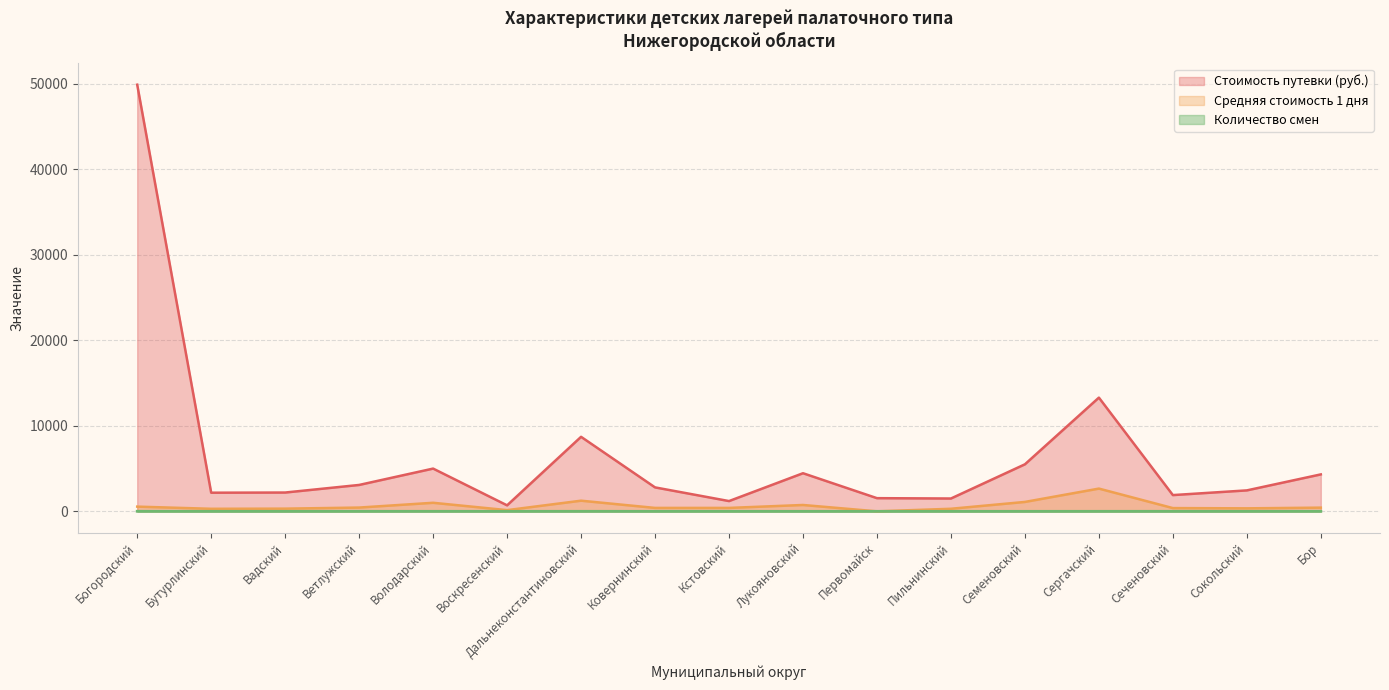

How many series are shown in this chart?

3